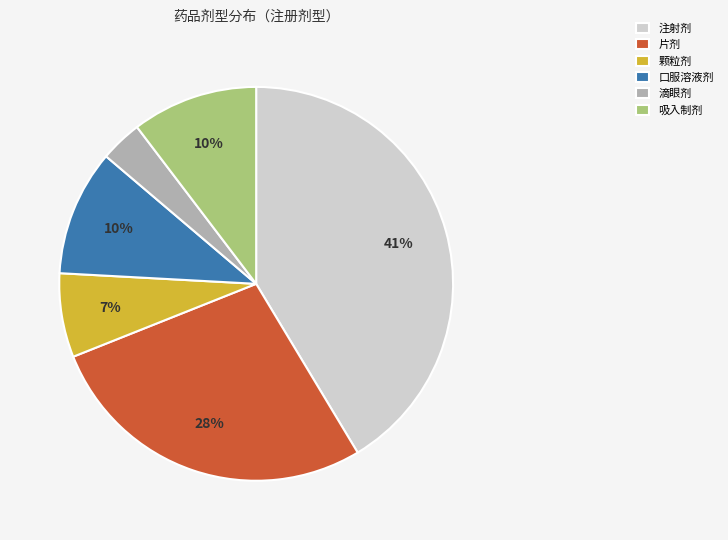

Does any single category account for the majority?

No